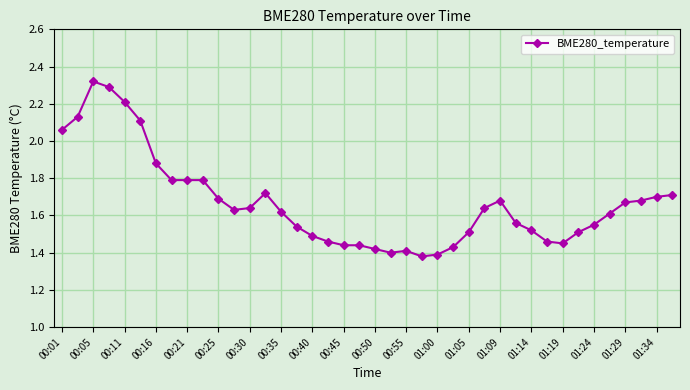

What is the difference between the maximum and minimum values?

0.9